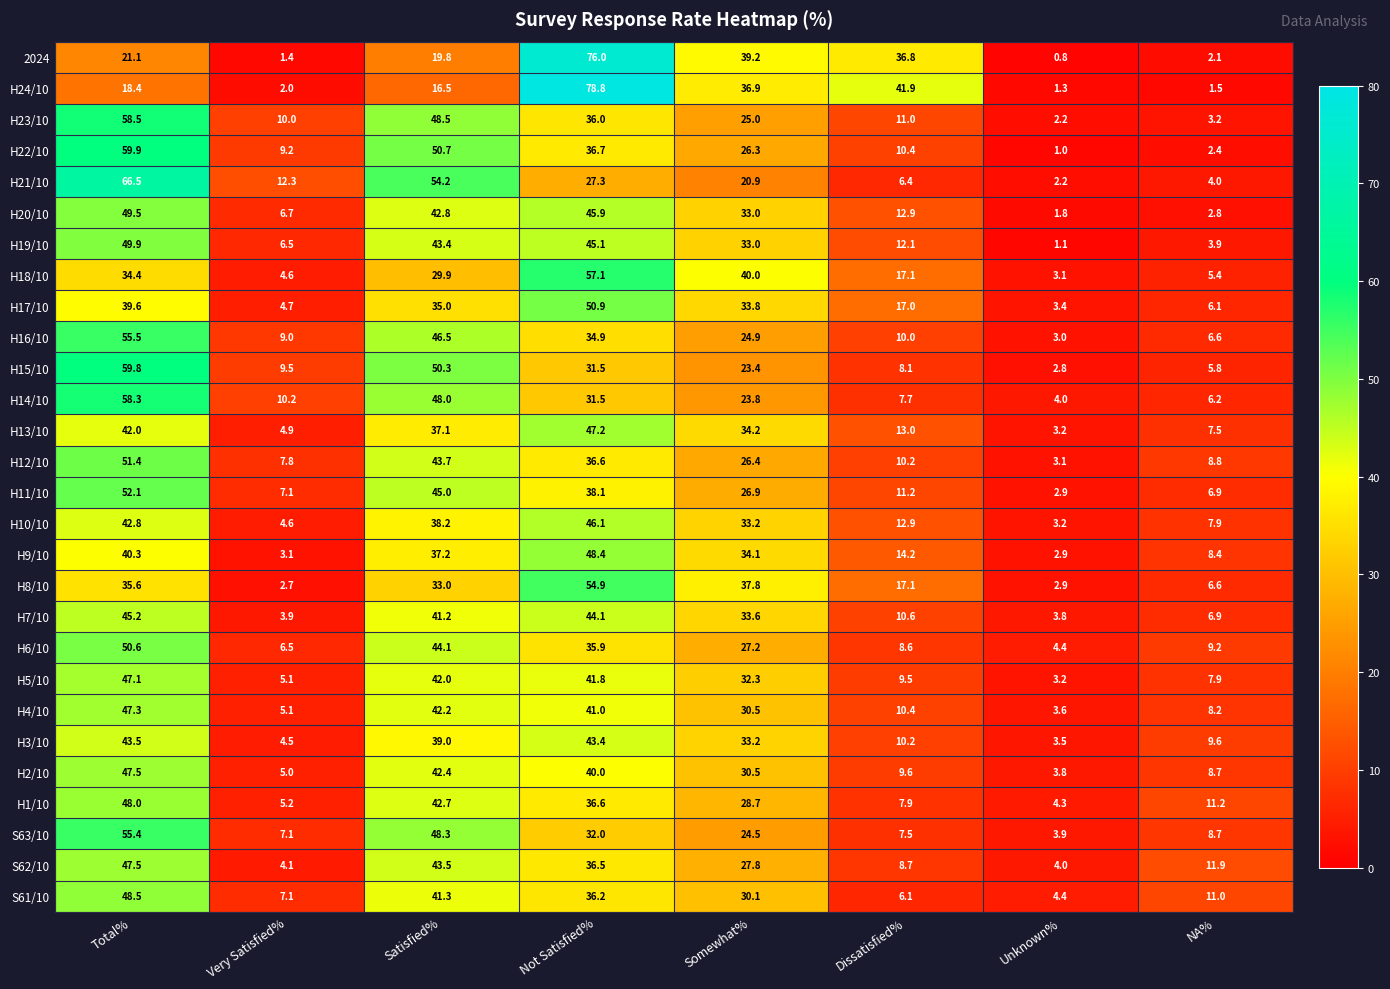

What is the total value across all series at NA%?

189.4